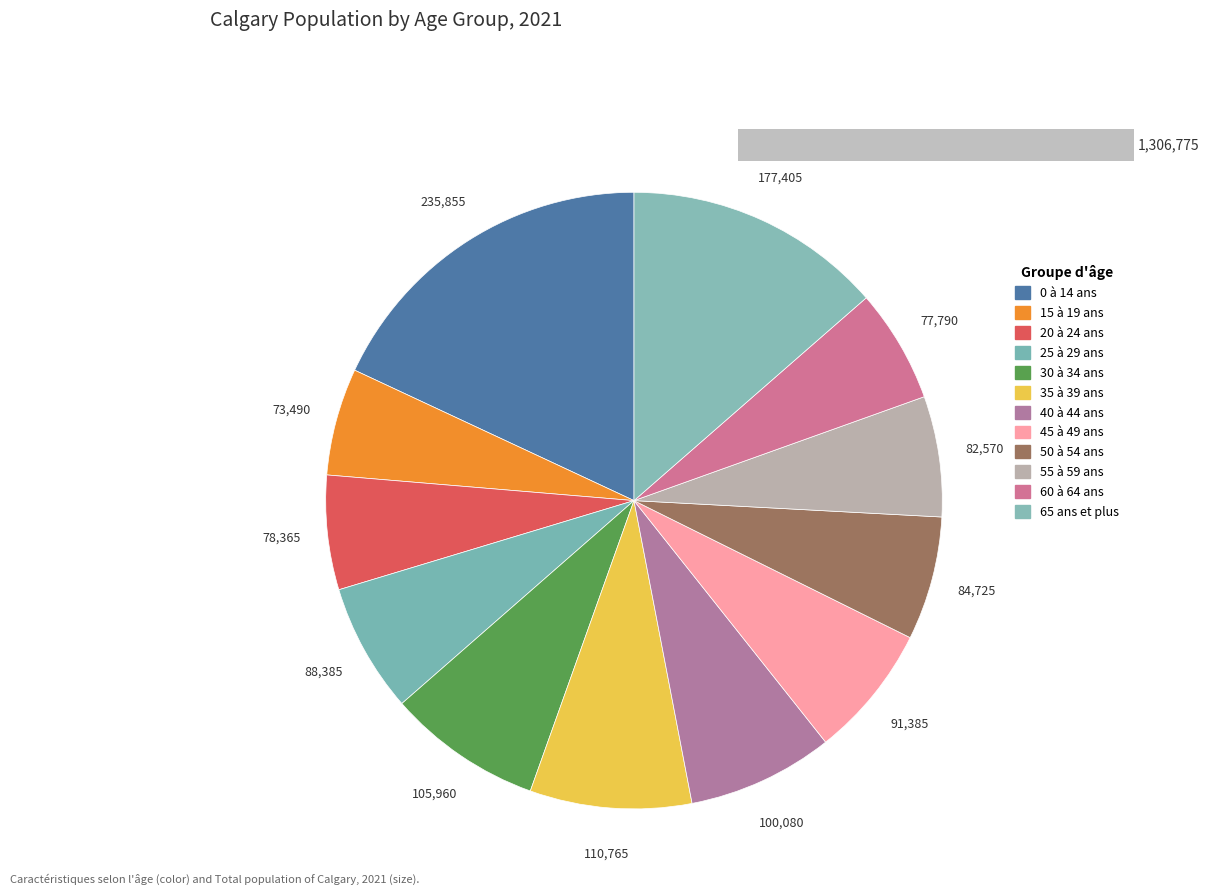

How many slices are in this pie chart?

12